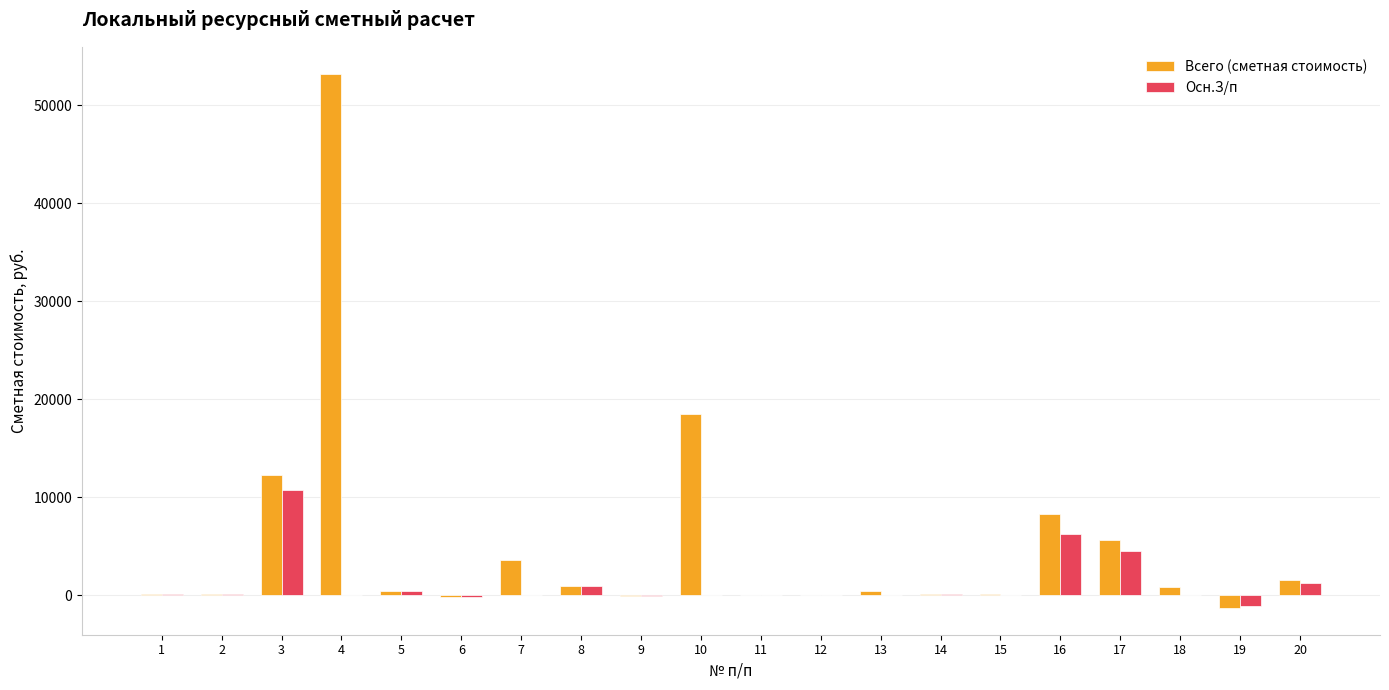

Does the chart contain stacked bars?

No